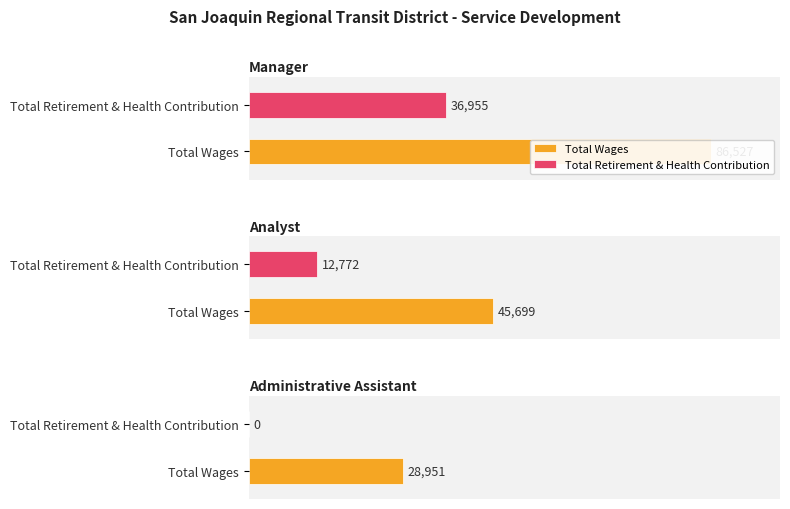

List the labels in order of Total Wages value, smallest first.

Administrative Assistant, Analyst, Manager